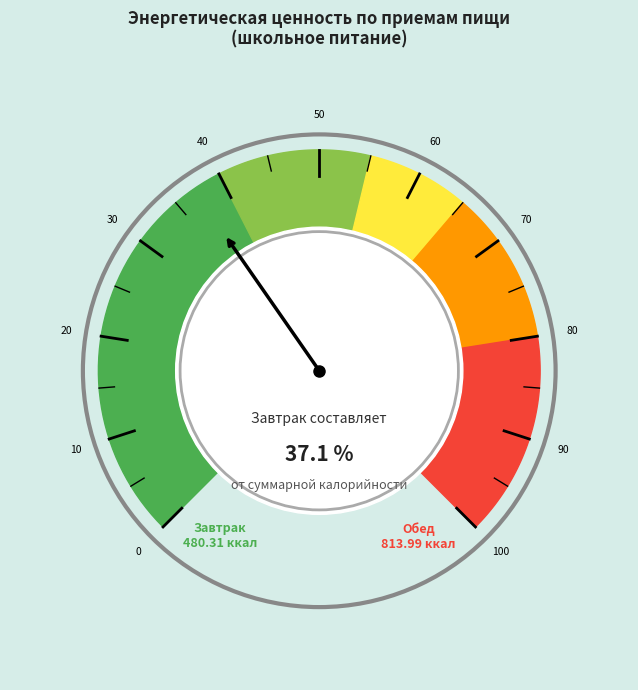

Approximately how many times larger is the value at Обед compared to Завтрак?

1.7